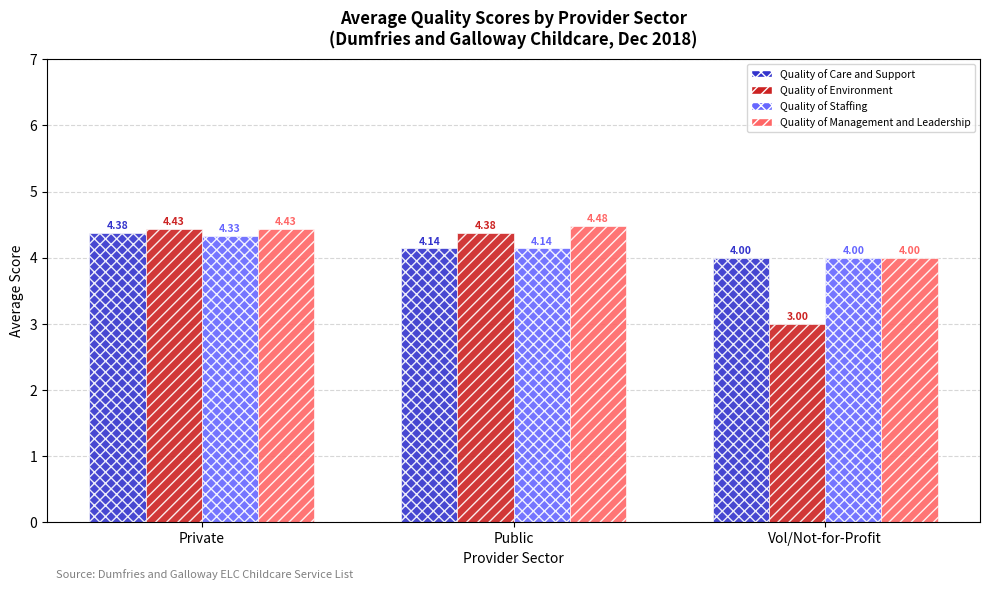

What is the minimum value for Quality of Care and Support?

4.0